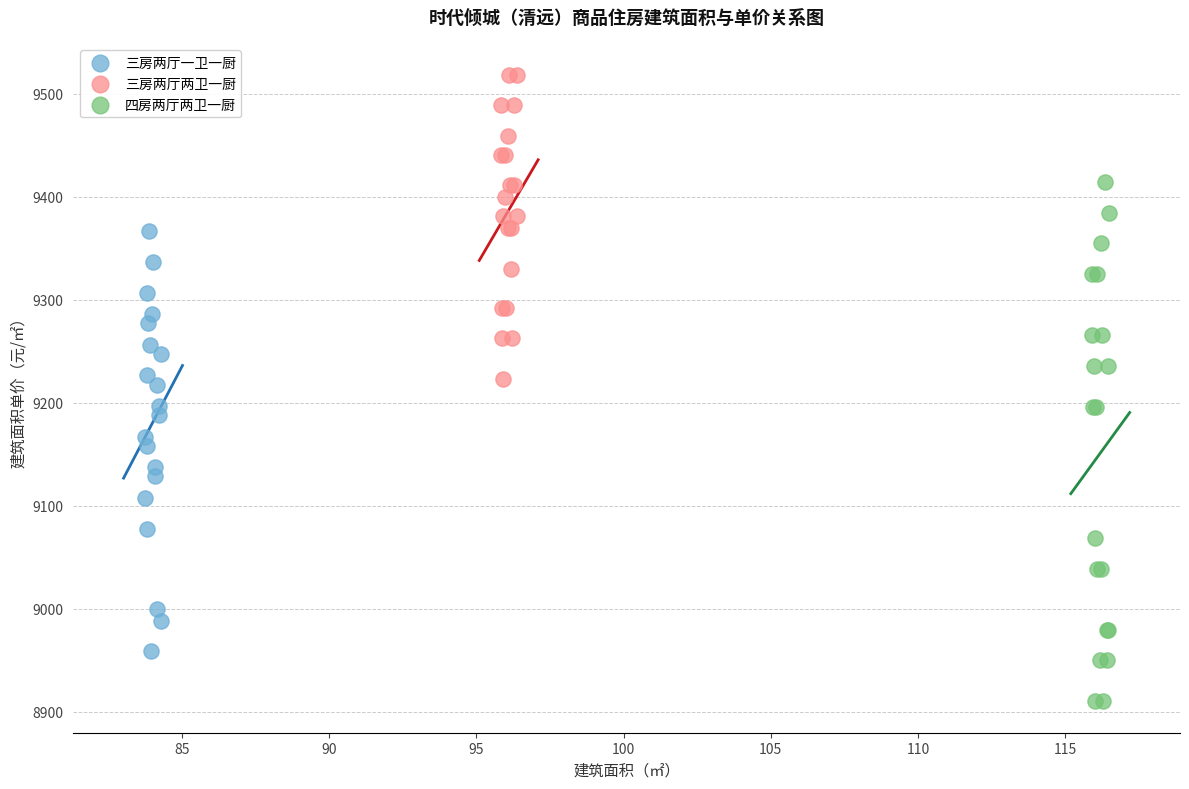

Which series reaches the maximum Y coordinate?

三房两厅两卫一厨